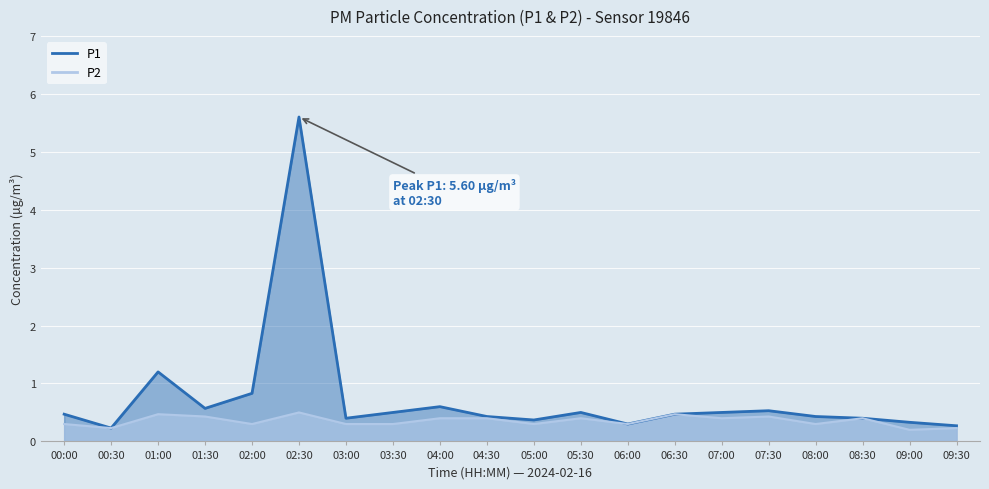

What is the average value of the P1 series?

0.7